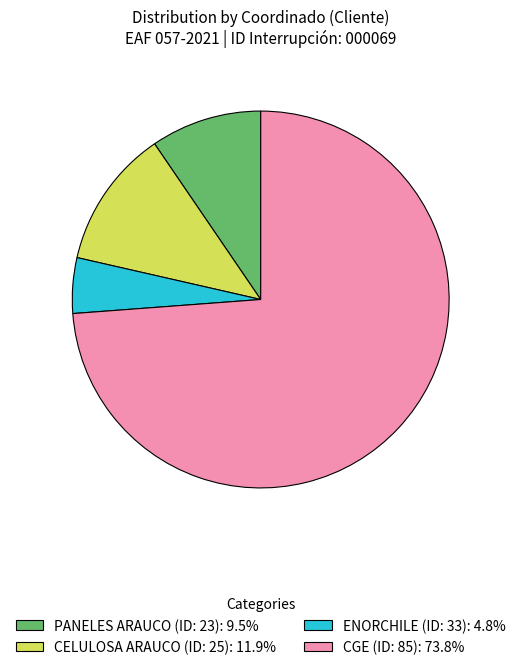

Combined, do PANELES ARAUCO (ID: 23): 9.5% and CELULOSA ARAUCO (ID: 25): 11.9% account for over 50%?

No